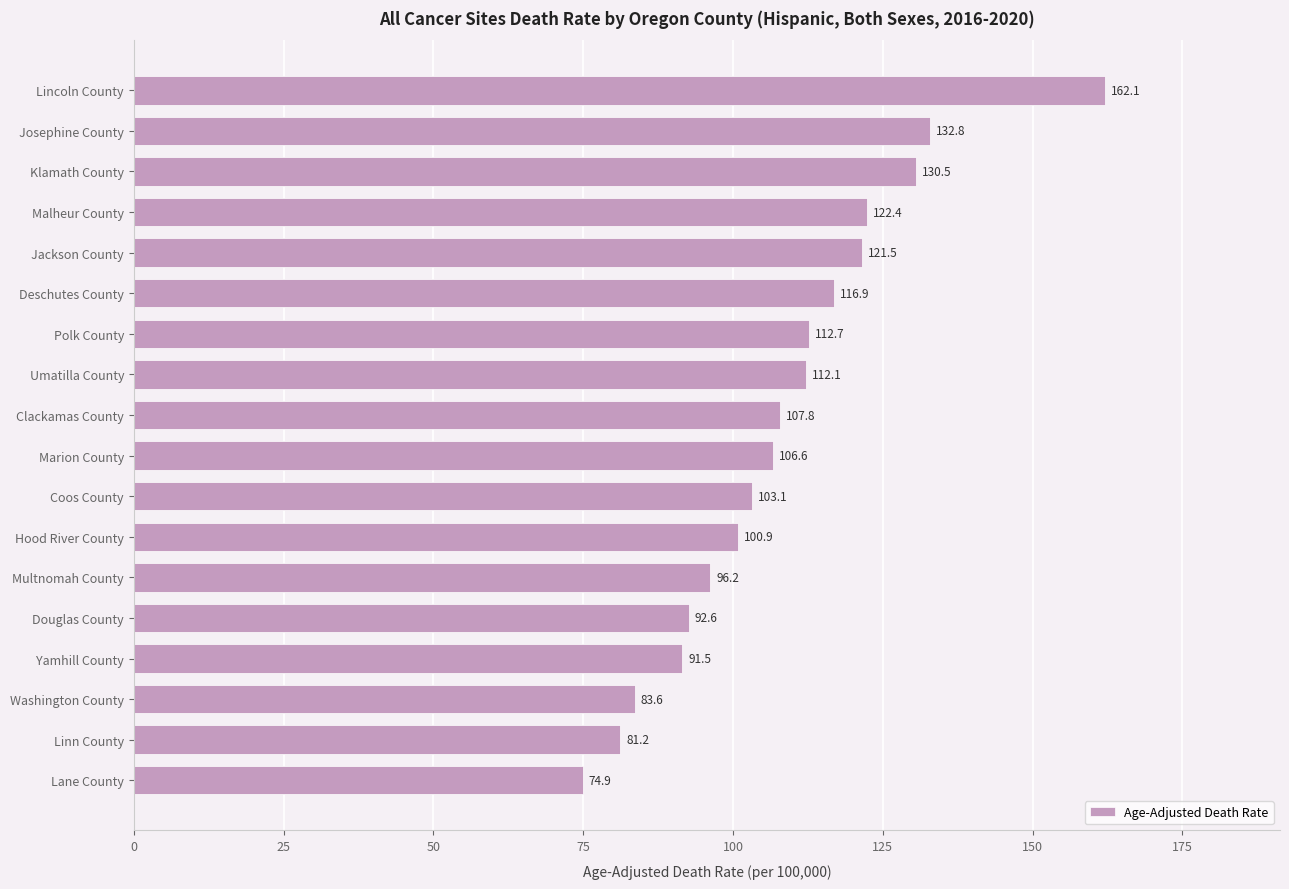

Is it true that the value at Malheur County is 38.6?

False